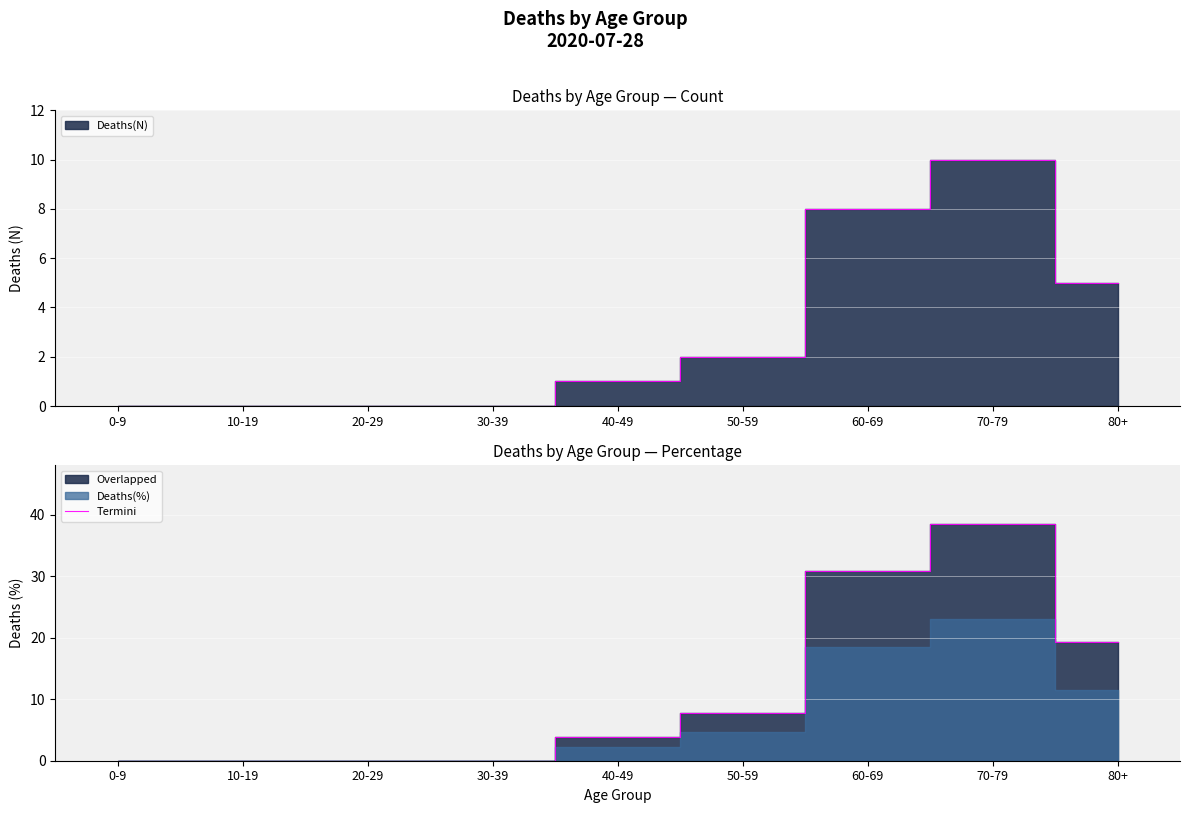

List the labels in order of value, smallest first.

0-9, 10-19, 20-29, 30-39, 40-49, 50-59, 80+, 60-69, 70-79